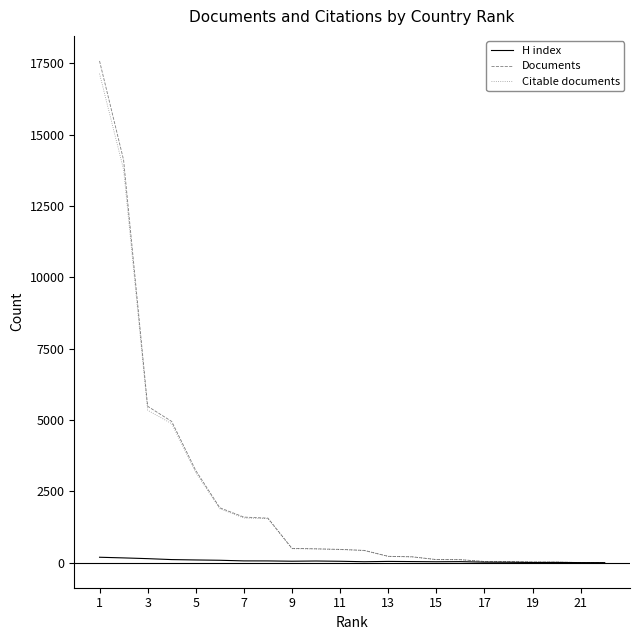

Count the number of categories in the chart.

22